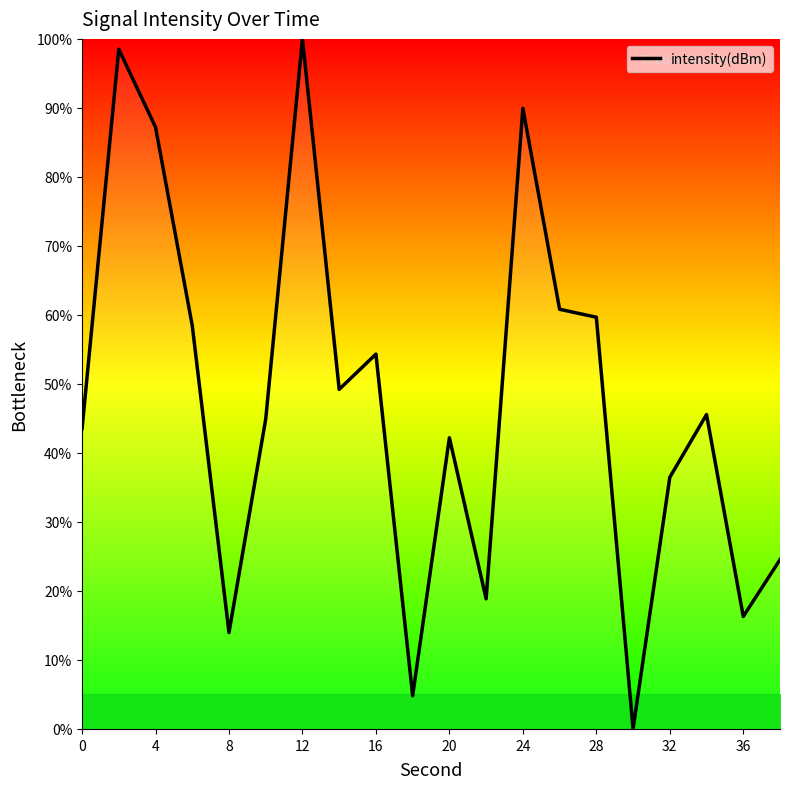

What is the average value?

47.5